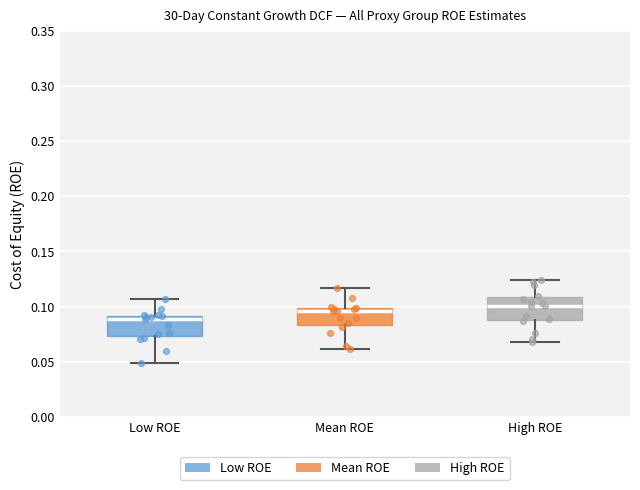

Reading left to right, transcribe this box plot: for each box, give where its median line is, the range the box spans, and where its two whiskers end, as read against the y-axis. The values are not printed on the chart, so give them approximately, as read against the axis.

Low ROE: median 0.090 (just below the box's upper edge), box 0.075 to 0.090, whiskers 0.050 to 0.105
Mean ROE: median 0.095, box 0.085 to 0.100, whiskers 0.060 to 0.115
High ROE: median 0.100, box 0.090 to 0.110, whiskers 0.070 to 0.125